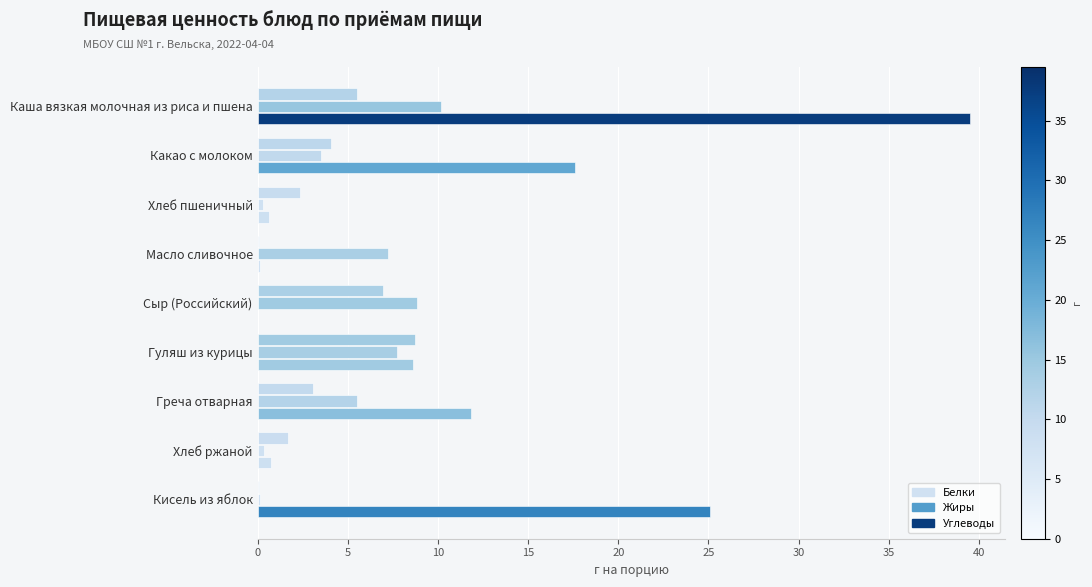

How many series are shown in this chart?

3